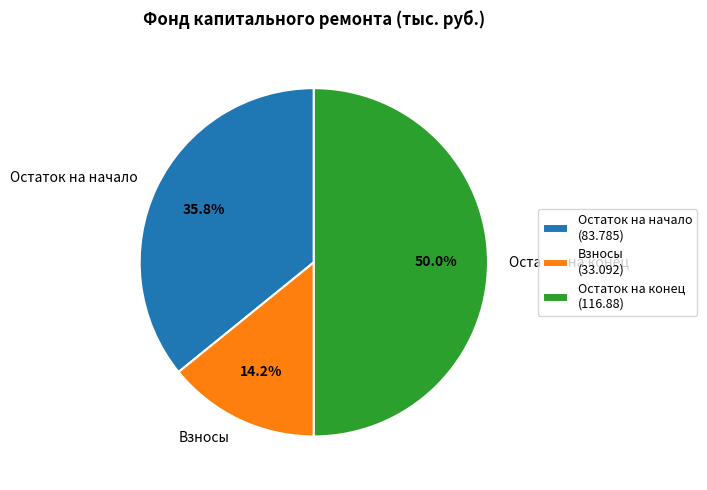

Is Взносы the majority of the pie?

No